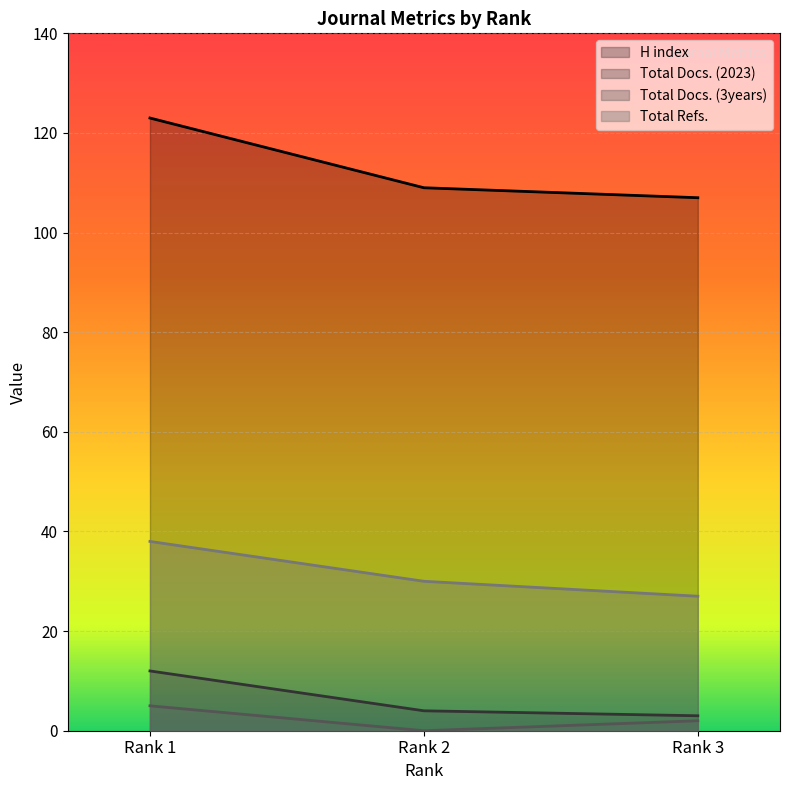

What is the sum of the Total Docs. (3years) values at Rank 3 and Rank 2?

2